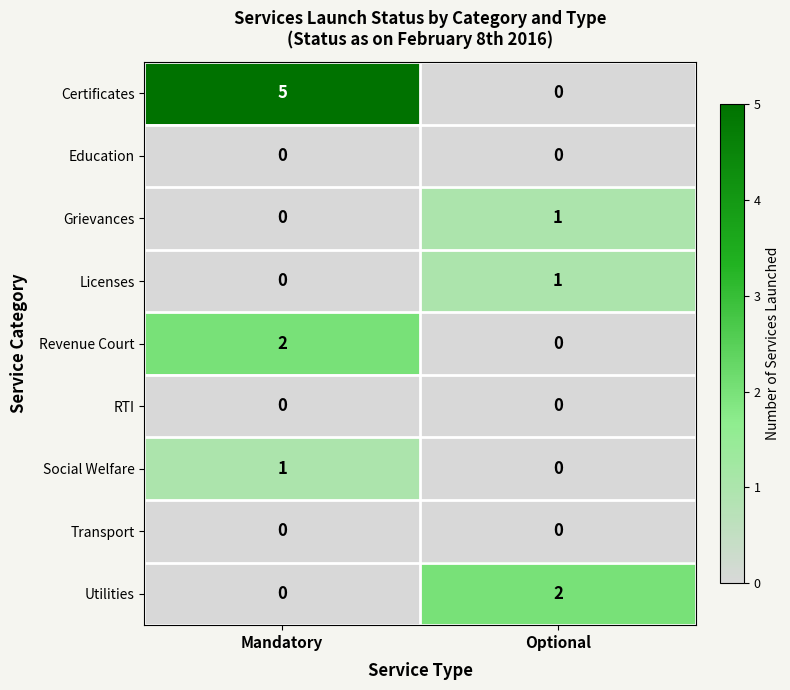

True or false: RTI has a value of 0 at Mandatory.

True